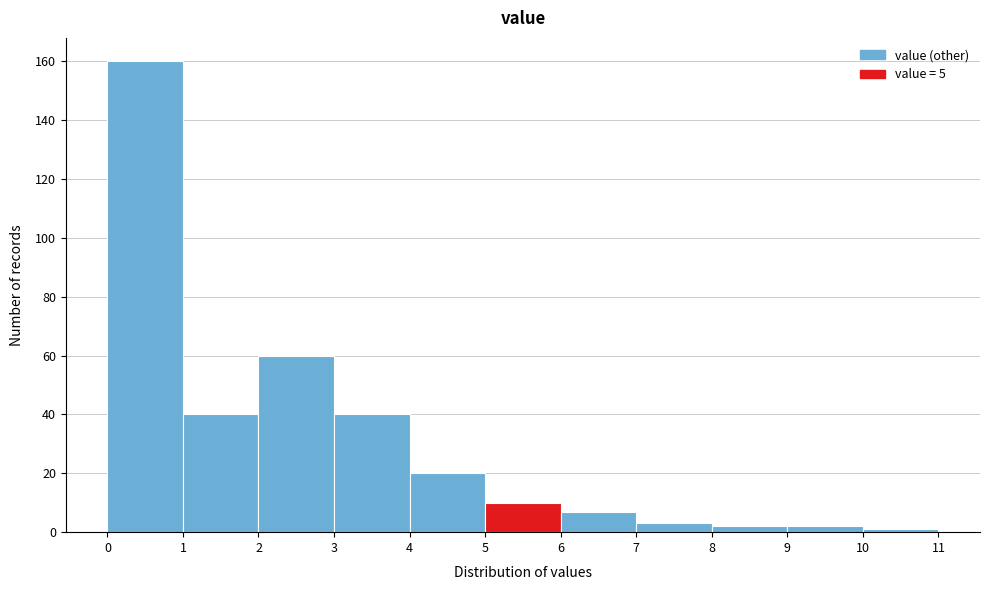

Reading left to right, list every bar in this chart as the range it spans on the x-axis followed by its height. The values are not printed on the chart, so give them approximately, as read against the axis.

0 to 1: 160
1 to 2: 40
2 to 3: 60
3 to 4: 40
4 to 5: 20
5 to 6: 10
6 to 7: 8
7 to 8: 4
8 to 9: 2
9 to 10: 2
10 to 11: under 2